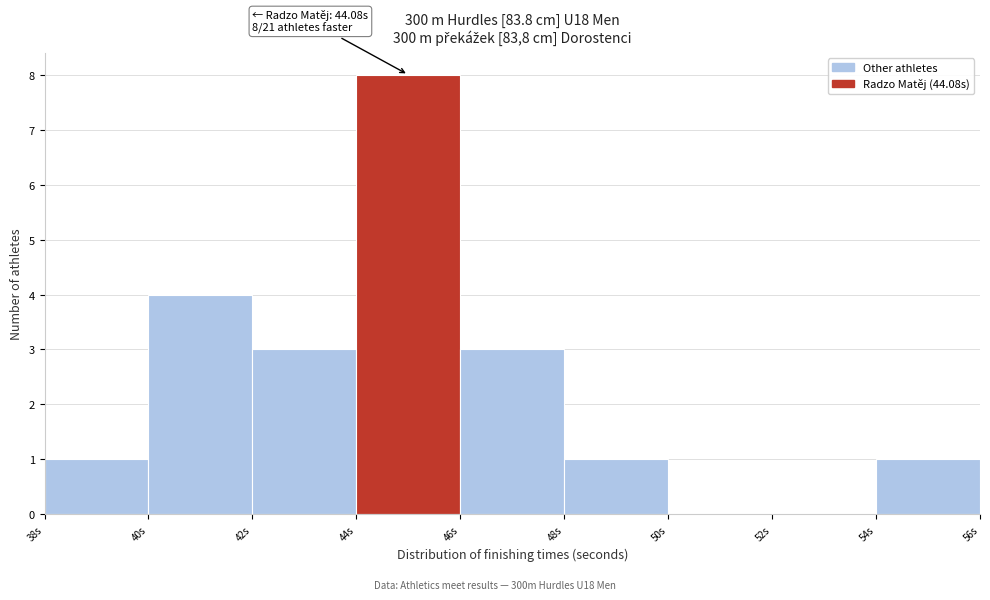

Over which range of the x-axis is the bar tallest?

44 to 46